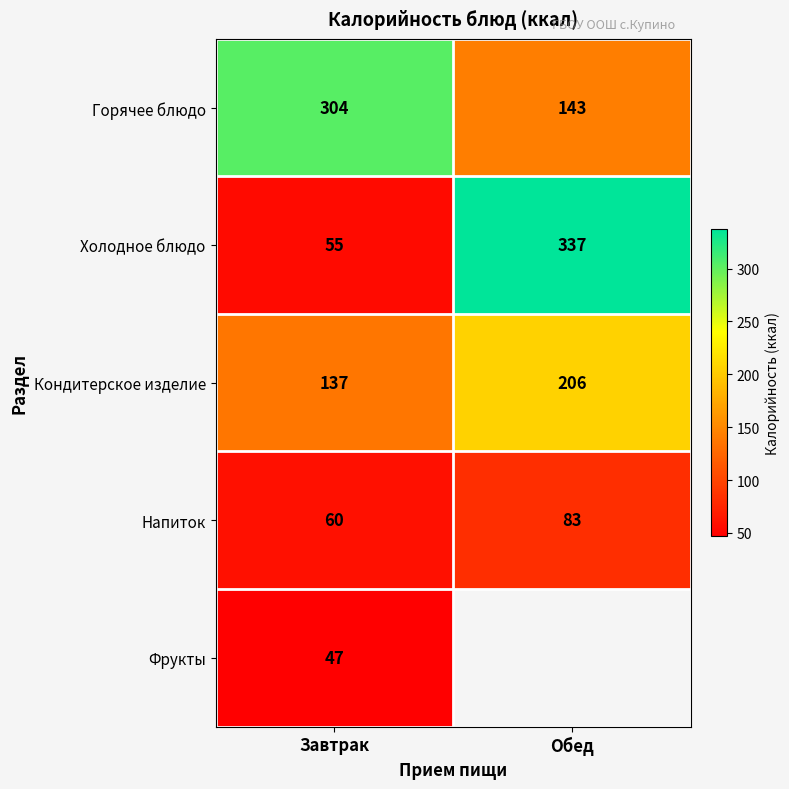

Is the value of Холодное блюдо at Обед greater than the value of Кондитерское изделие at Обед?

Yes